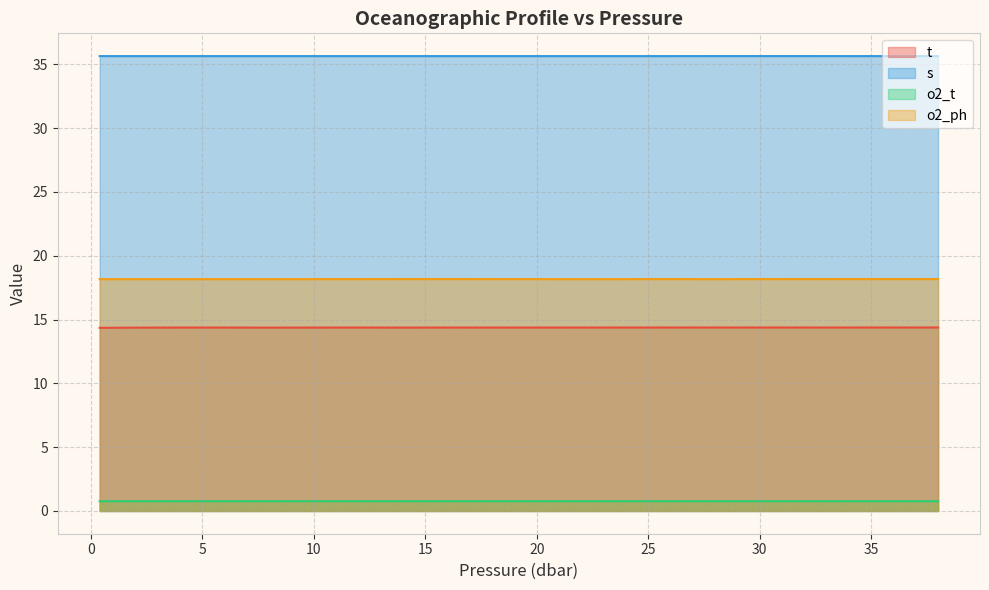

Does the chart have visible grid lines?

Yes